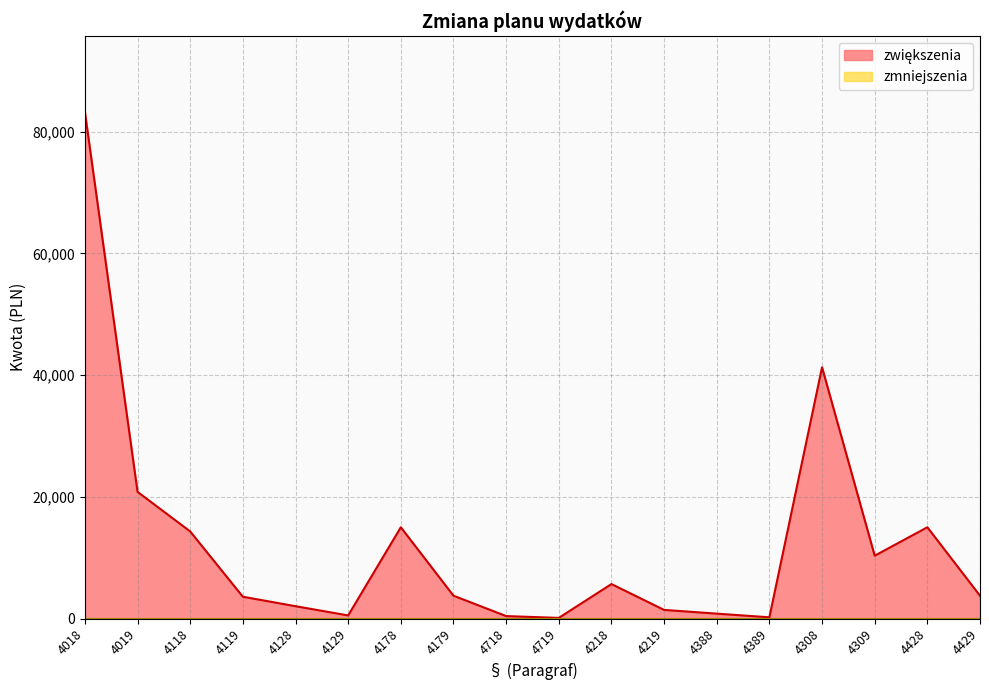

What is the label of the 10th point from the right?

4718